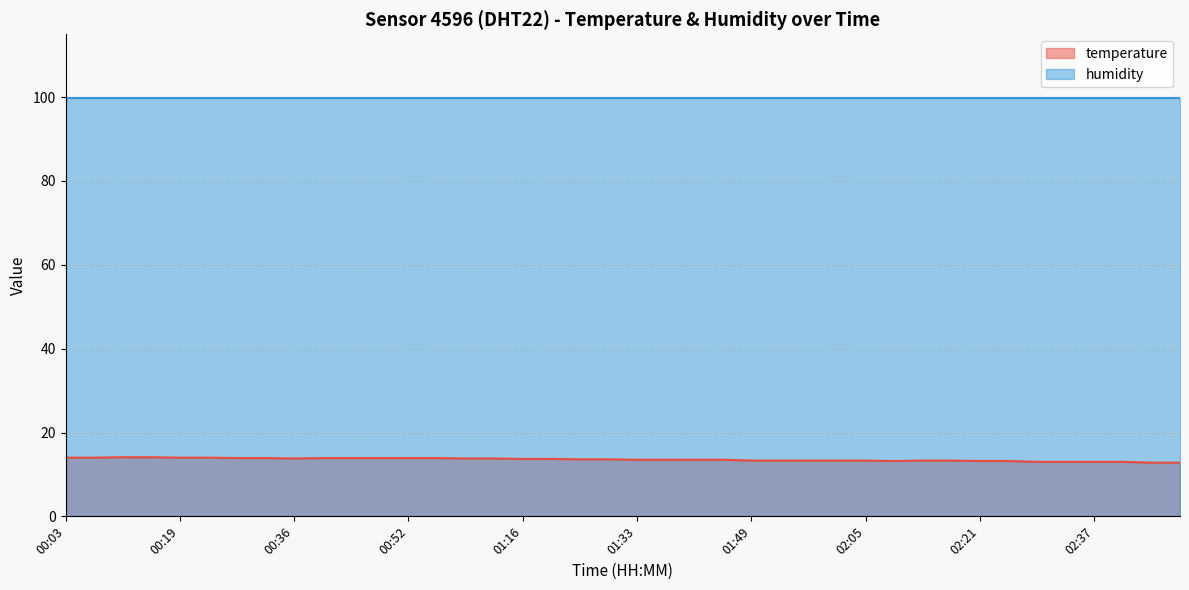

What is the smallest value displayed?

12.8